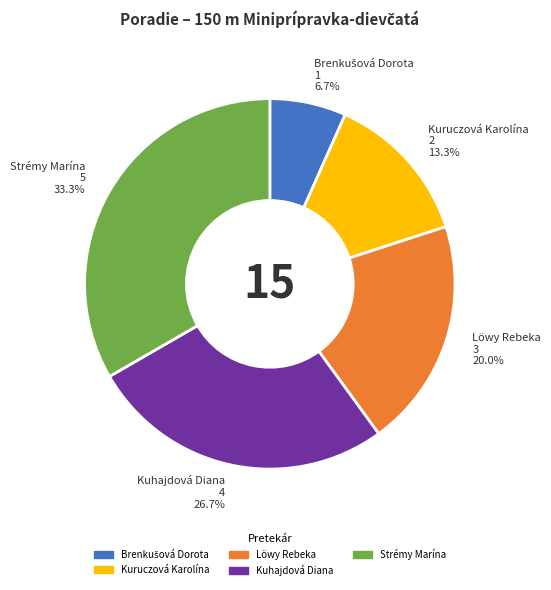

What is the ratio of the value at Kuruczová Karolína to the value at Löwy Rebeka?

0.7